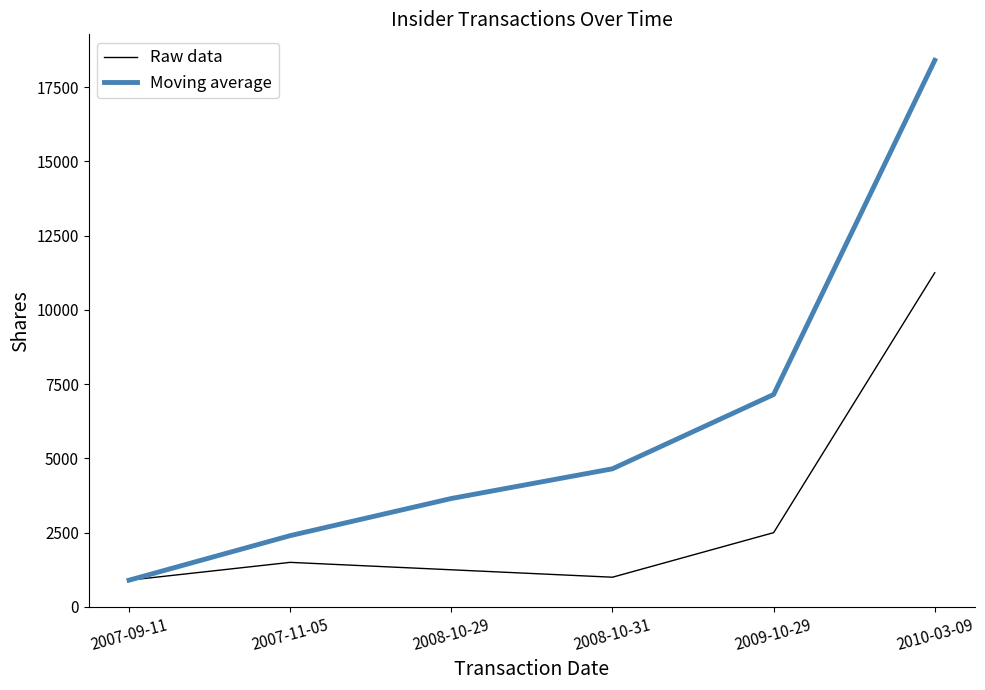

What is the average value of the Moving average series?

6192